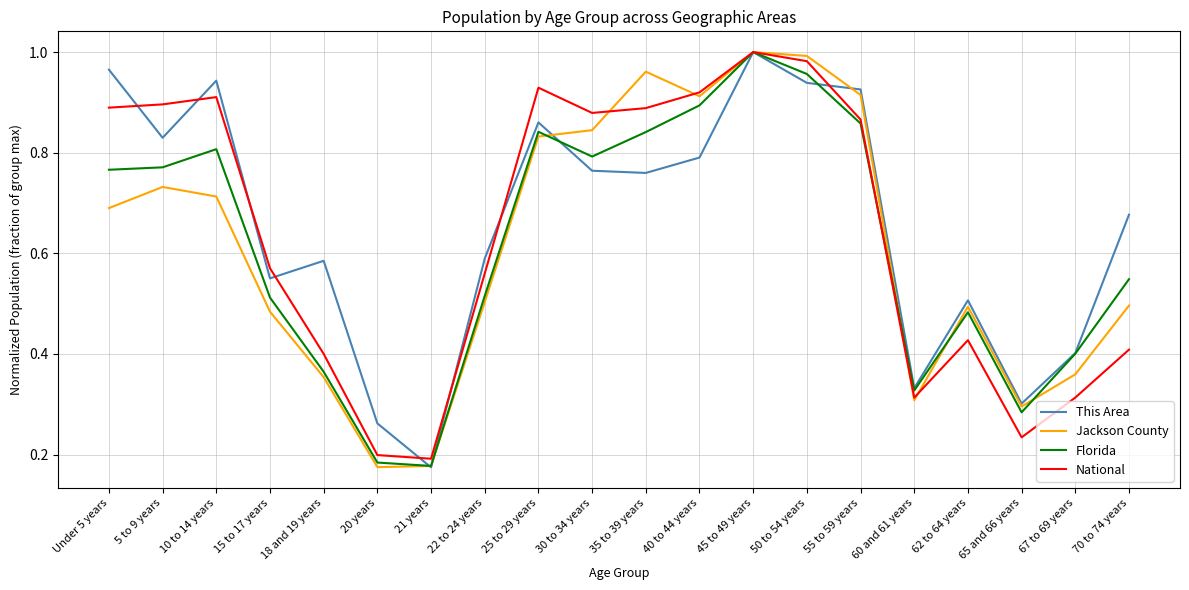

At 35 to 39 years, list the series in order from largest to smallest.

Jackson County, National, Florida, This Area